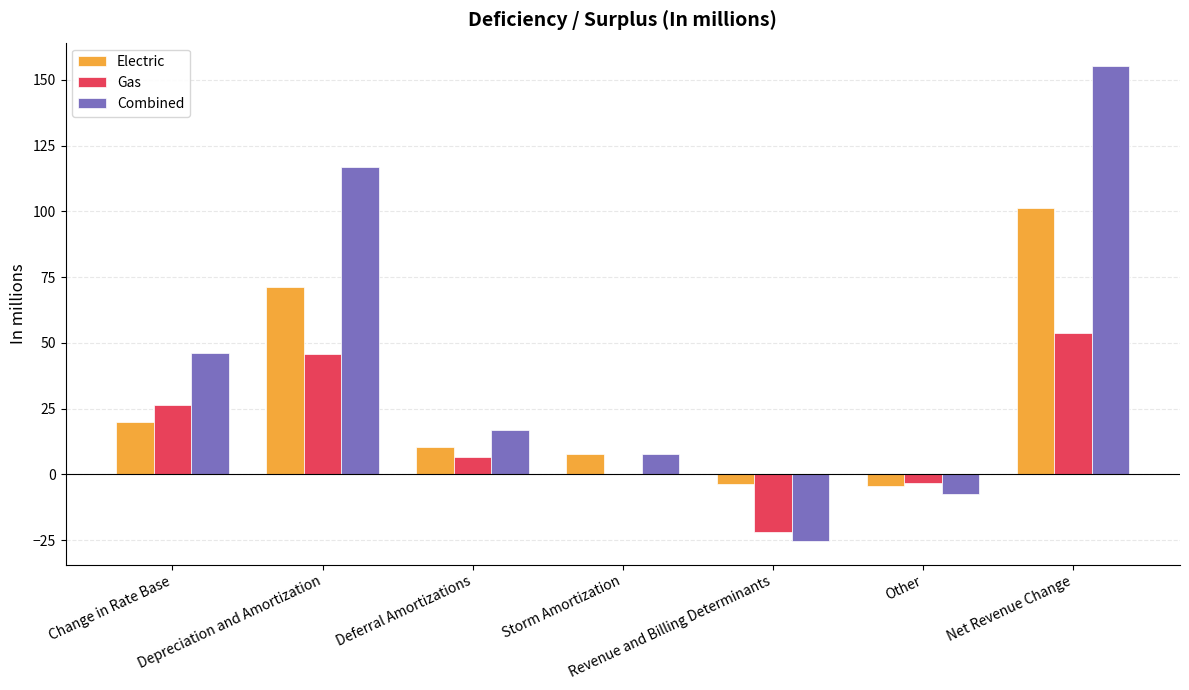

The value of Combined at Deferral Amortizations is 25.7. True or false?

False